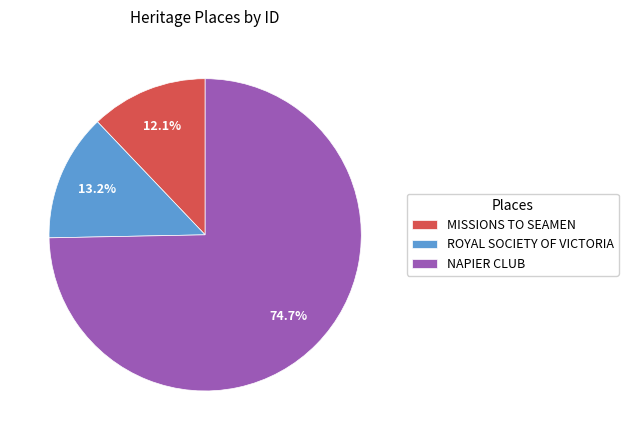

True or false: NAPIER CLUB accounts for 60% of the total.

False